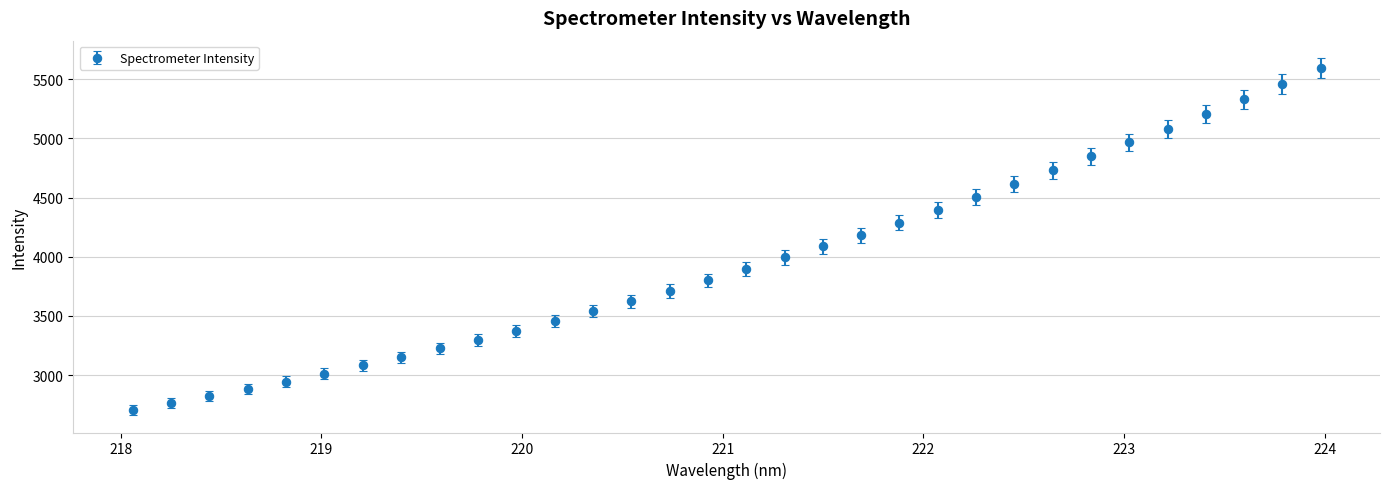

What is the value of the 6th point from the left?

3011.7